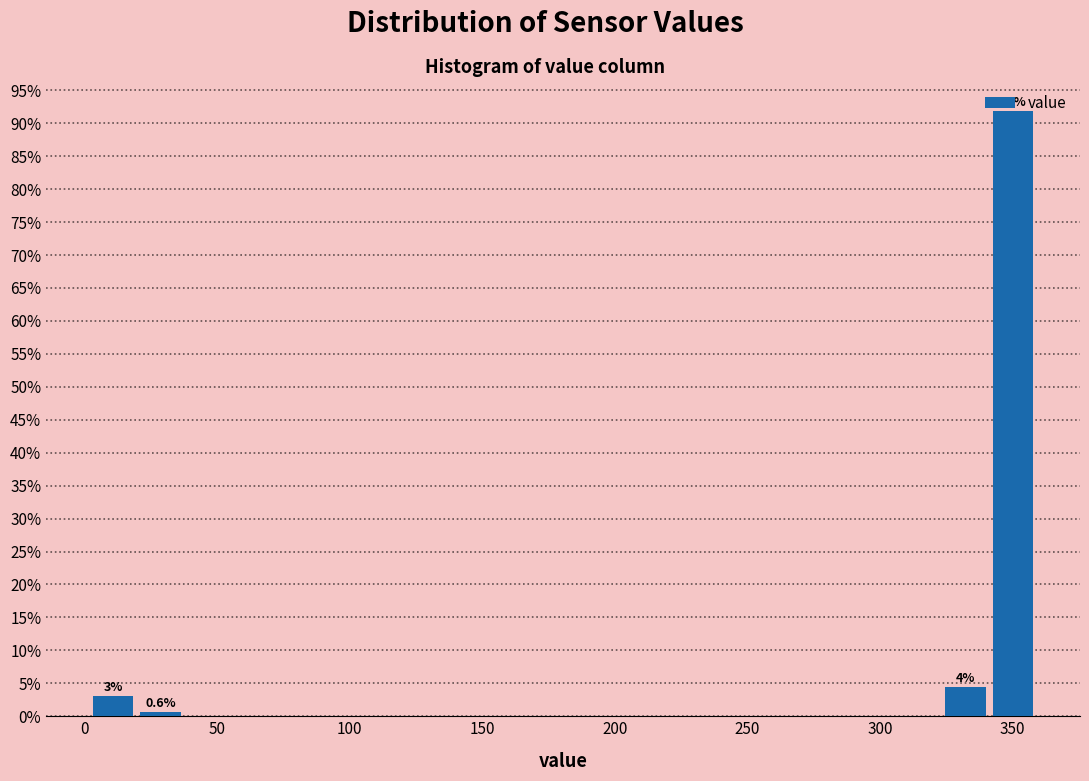

Around what value on the x-axis is the tallest bar? Give the approximate position of its centre, as read against the axis.

350